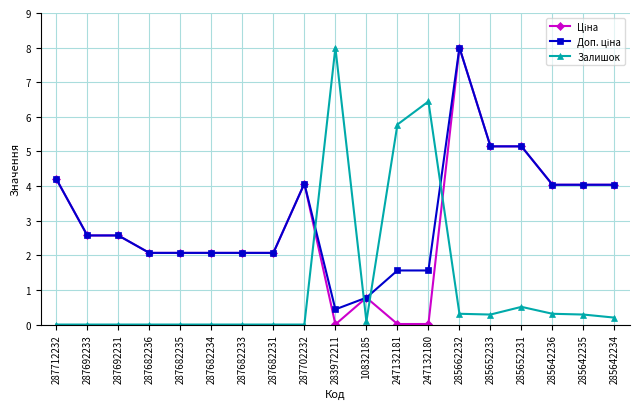

At how many categories does at least one series exceed 3?

11